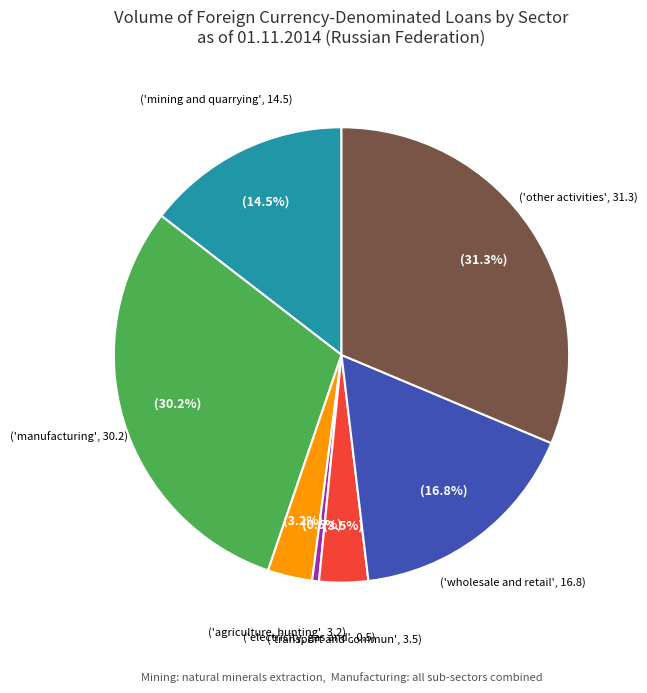

To the nearest percent, what is the difference between the largest and smallest slice percentages?

31%